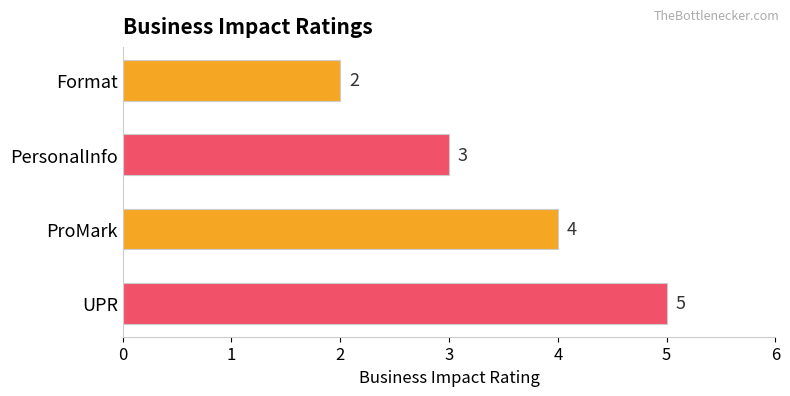

At which category does the chart reach its peak across all series?

UPR